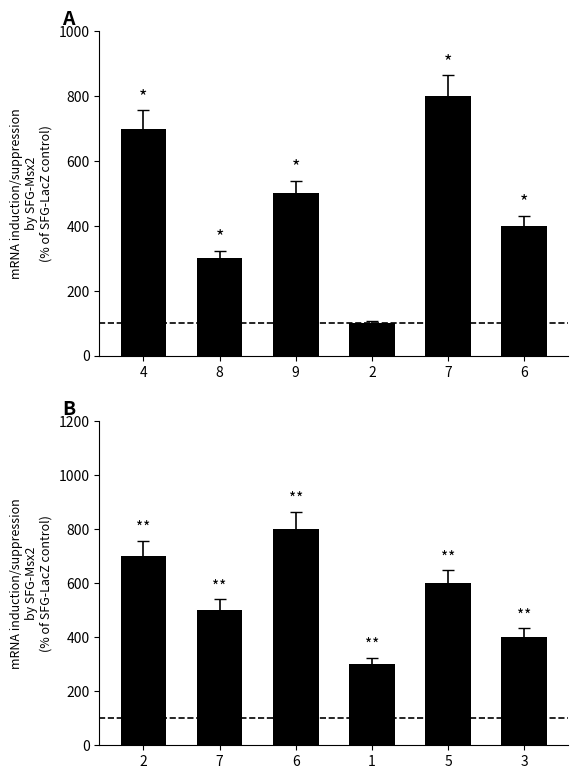

What is the sum of all col_3 values?

2800